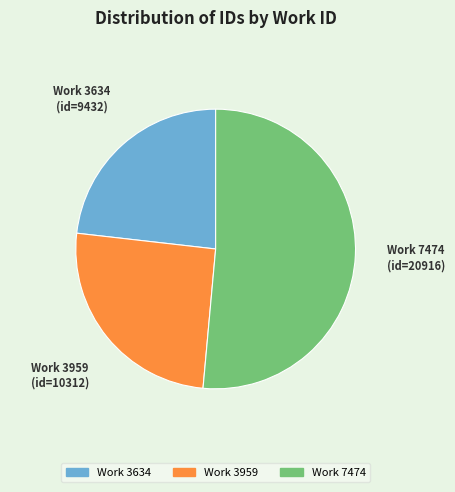

Approximately how many times larger is the value at Work 3634 compared to Work 7474?

0.5